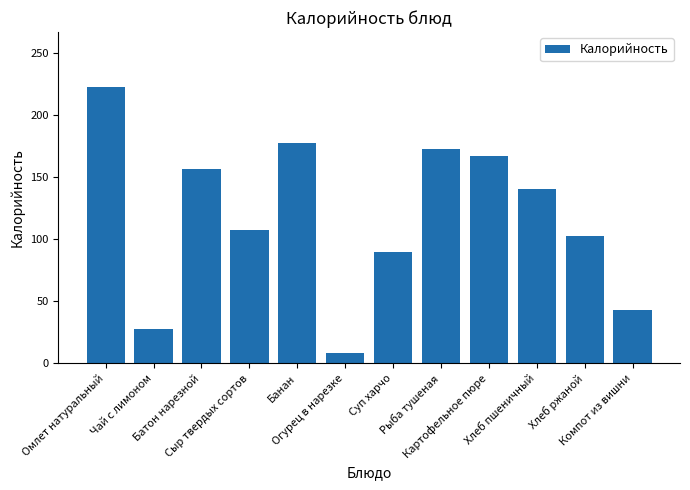

What is the change in value from Огурец в нарезке to Картофельное пюре?

+158.7